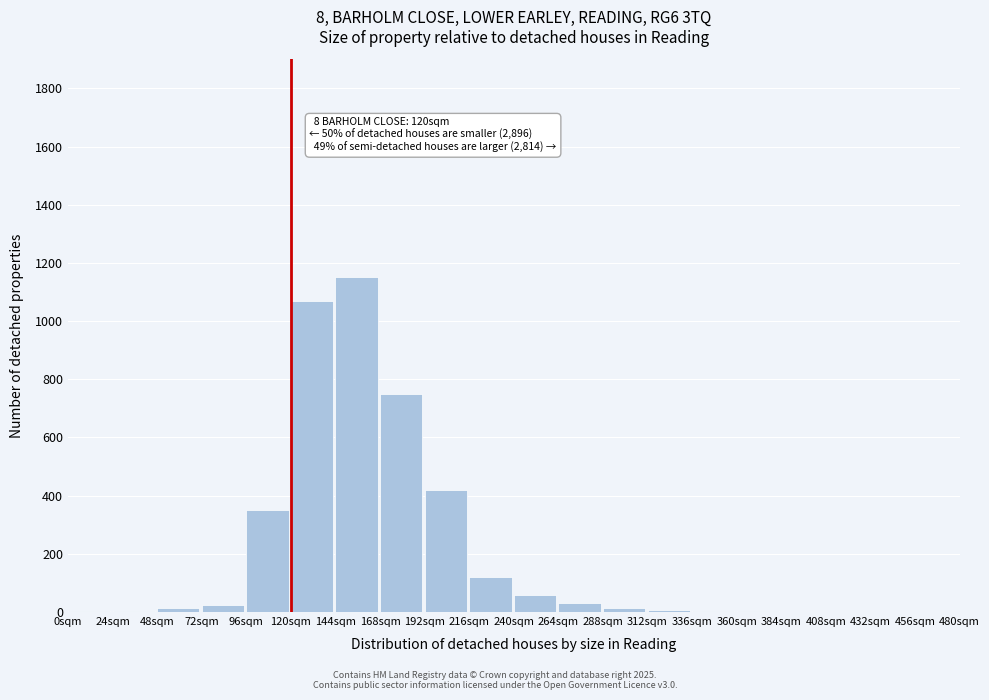

What is the sum of all values?

4027